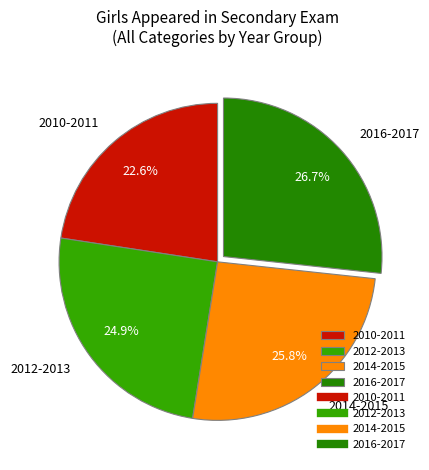

To the nearest percent, what is the average slice percentage?

25%